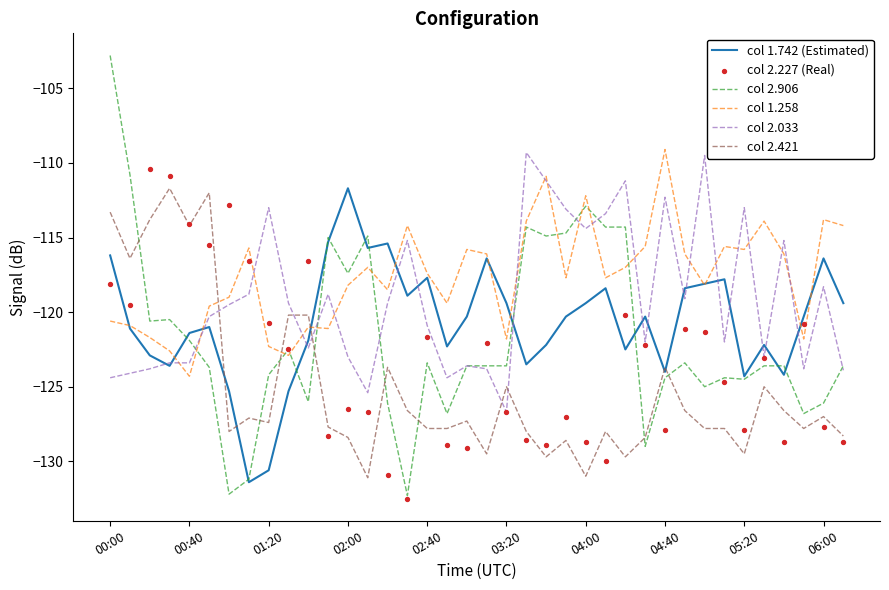

At how many categories does at least one series exceed -120?

37